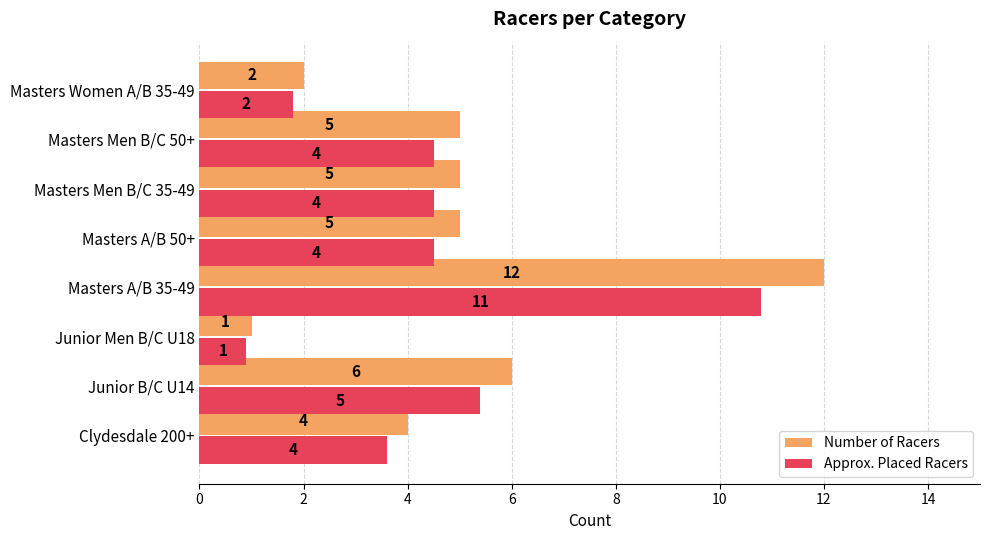

At which label does Approx. Placed Racers reach its peak?

Masters A/B 35-49